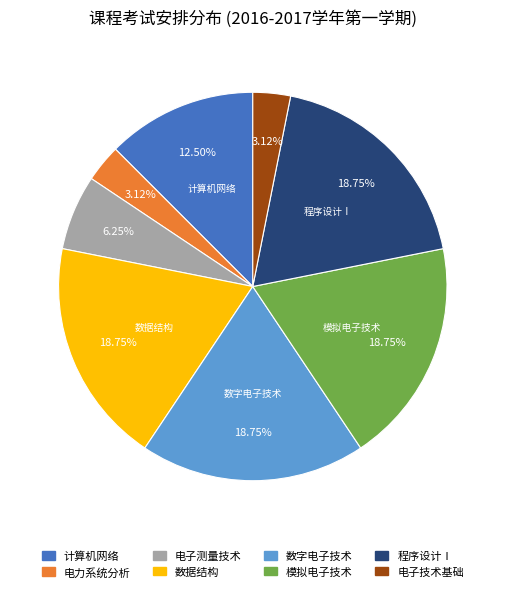

Is there any slice that represents more than half of the pie?

No